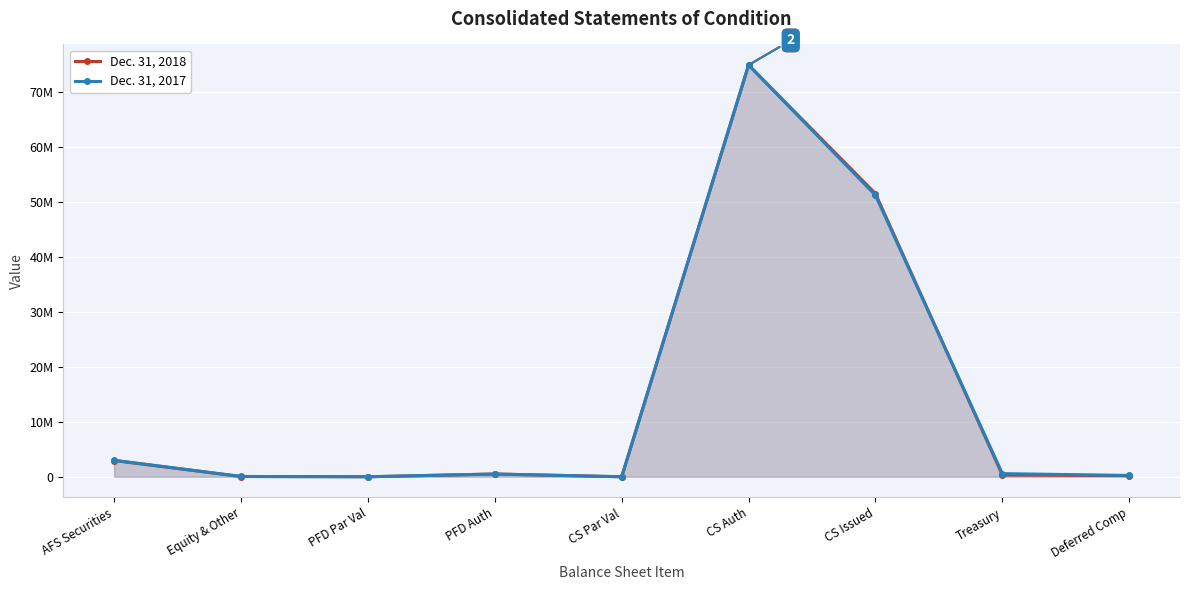

At how many categories does at least one series exceed 11698050?

2